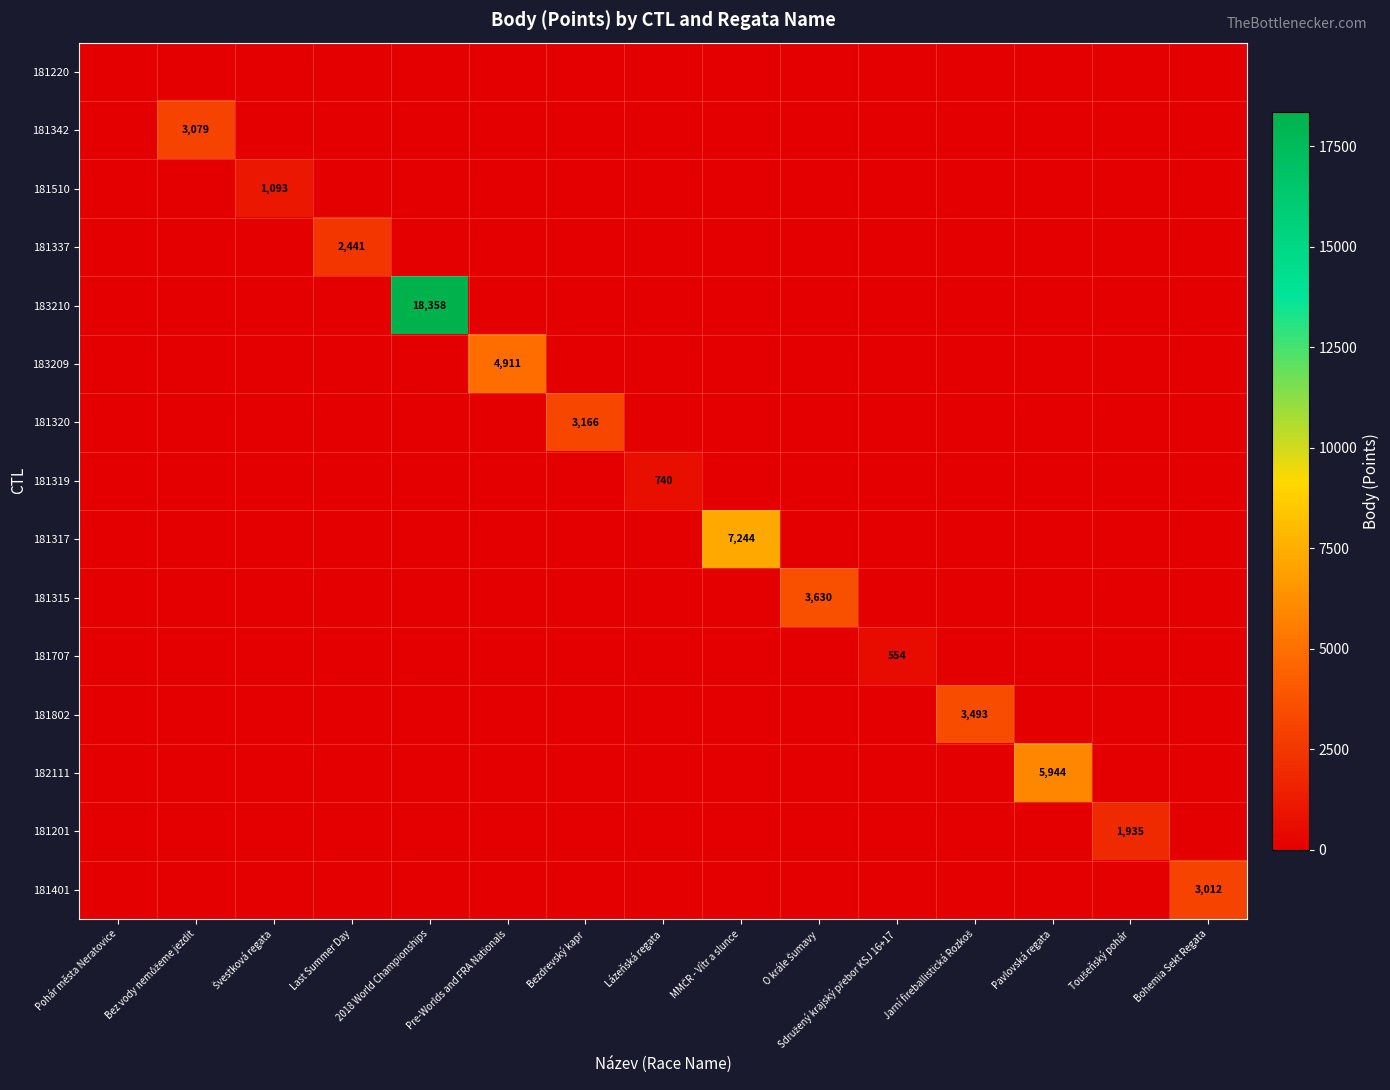

What is the sum of the 181319 values at Toušeňský pohár and Lázeňská regata?

740